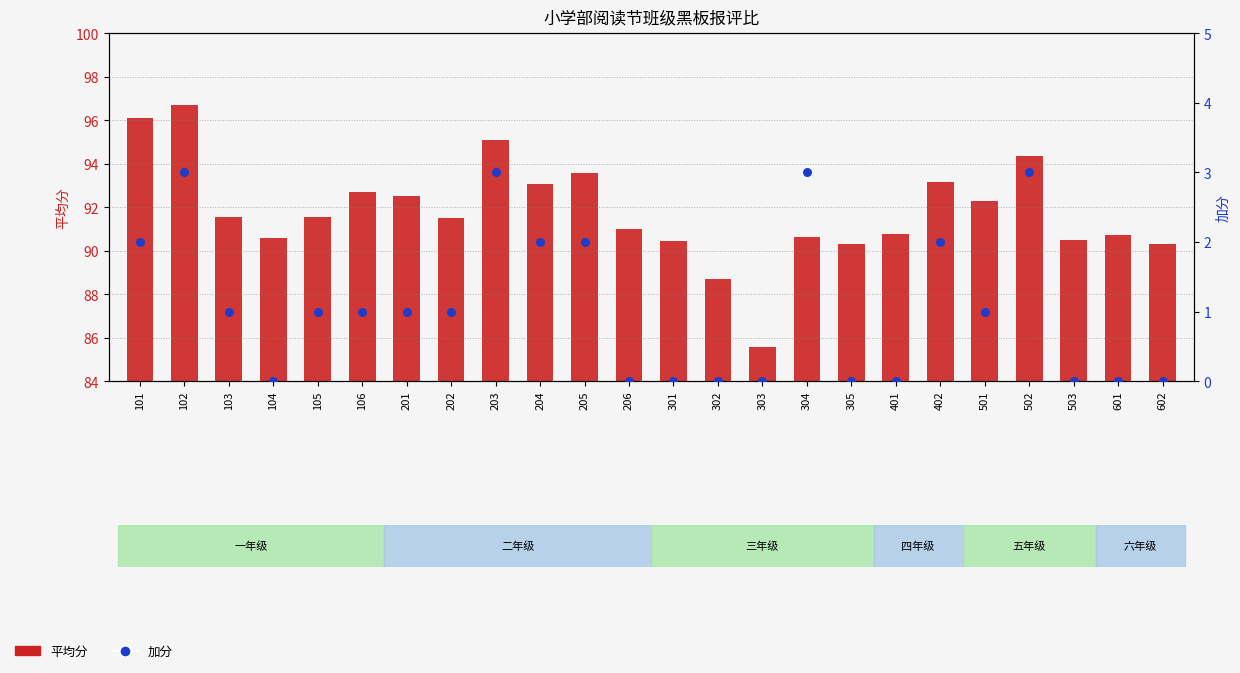

At which category is the sum across all series the highest?

102